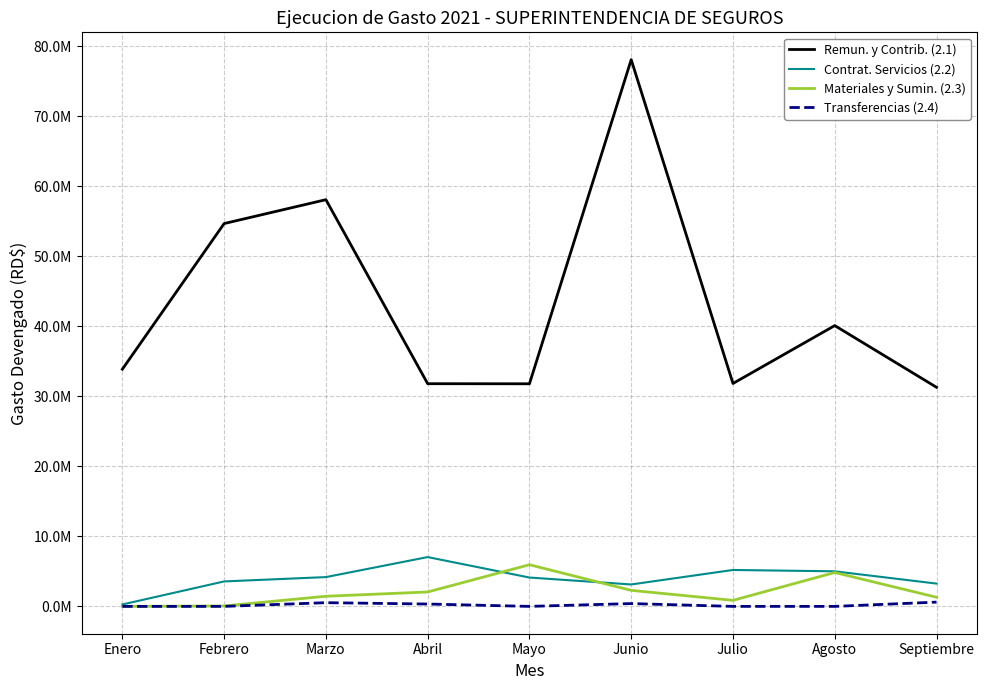

Which series has the largest total across all categories?

Remun. y Contrib. (2.1)